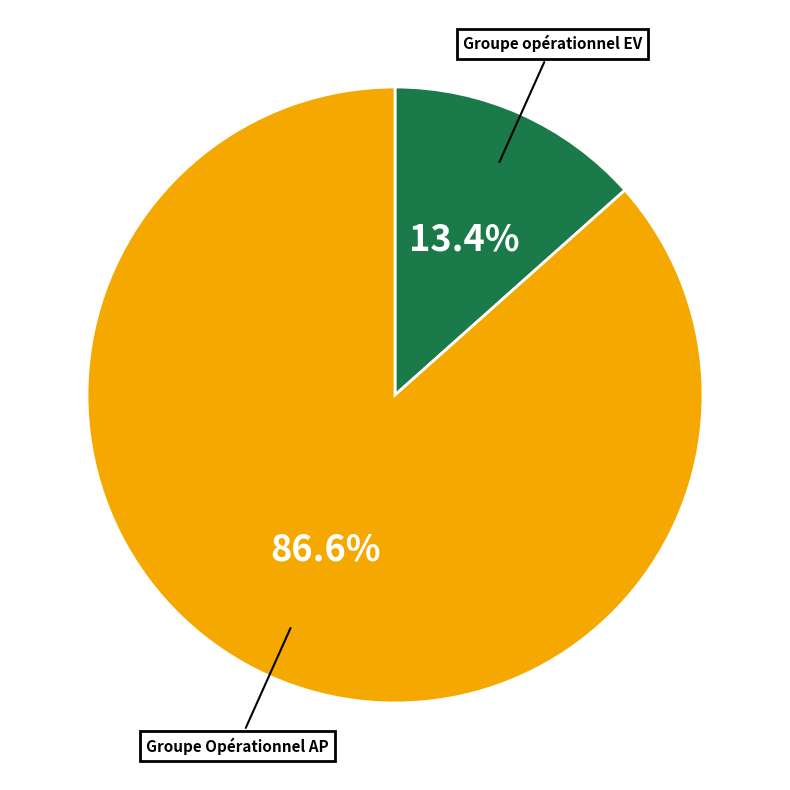

Is there any slice that represents more than half of the pie?

Yes